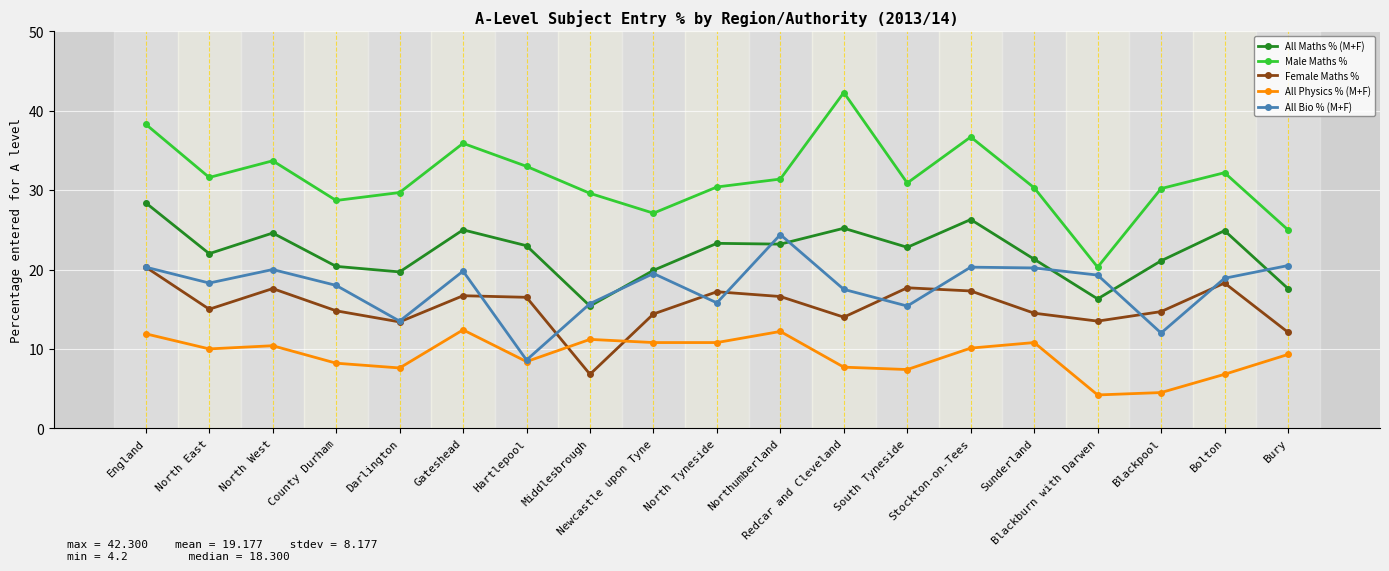

What is the lowest value of the All Bio % (M+F) series?

8.6